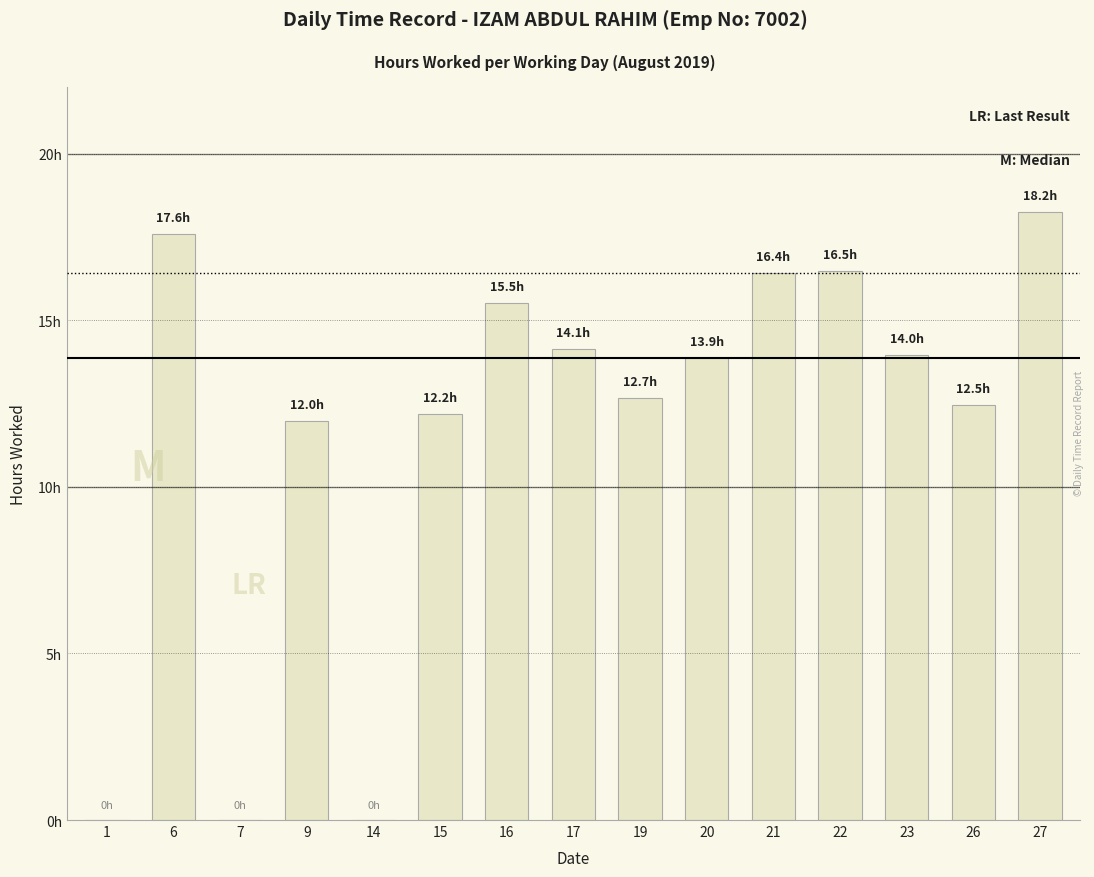

Reading right to left, transcribe all the data shown in this chart.

27=18.2	26=12.5	23=14.0	22=16.5	21=16.4	20=13.9	19=12.7	17=14.1	16=15.5	15=12.2	14=0.0	9=12.0	7=0.0	6=17.6	1=0.0